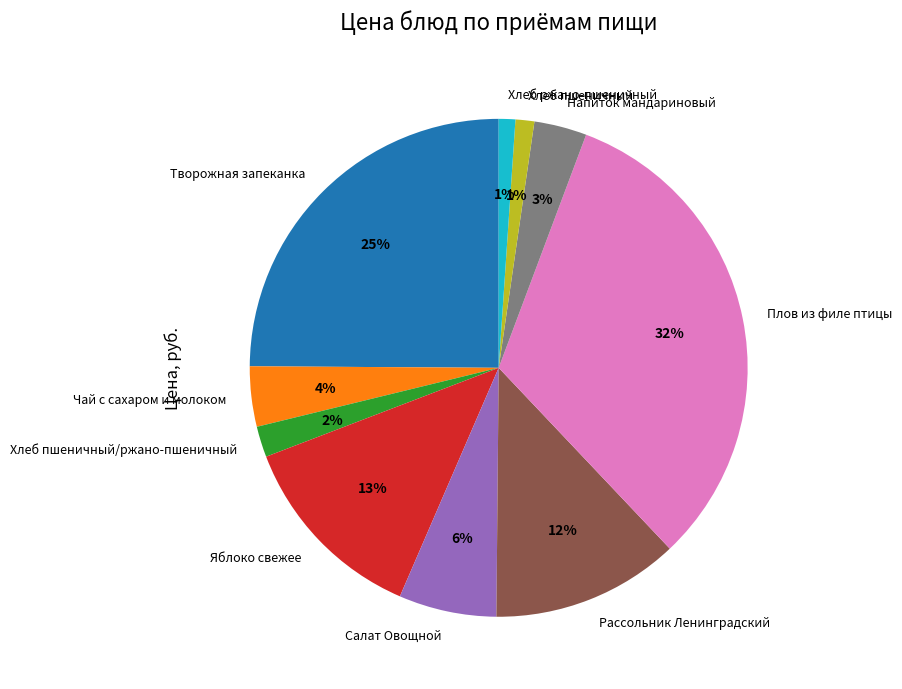

Do Плов из филе птицы and Рассольник Ленинградский together represent more than half of the pie?

No